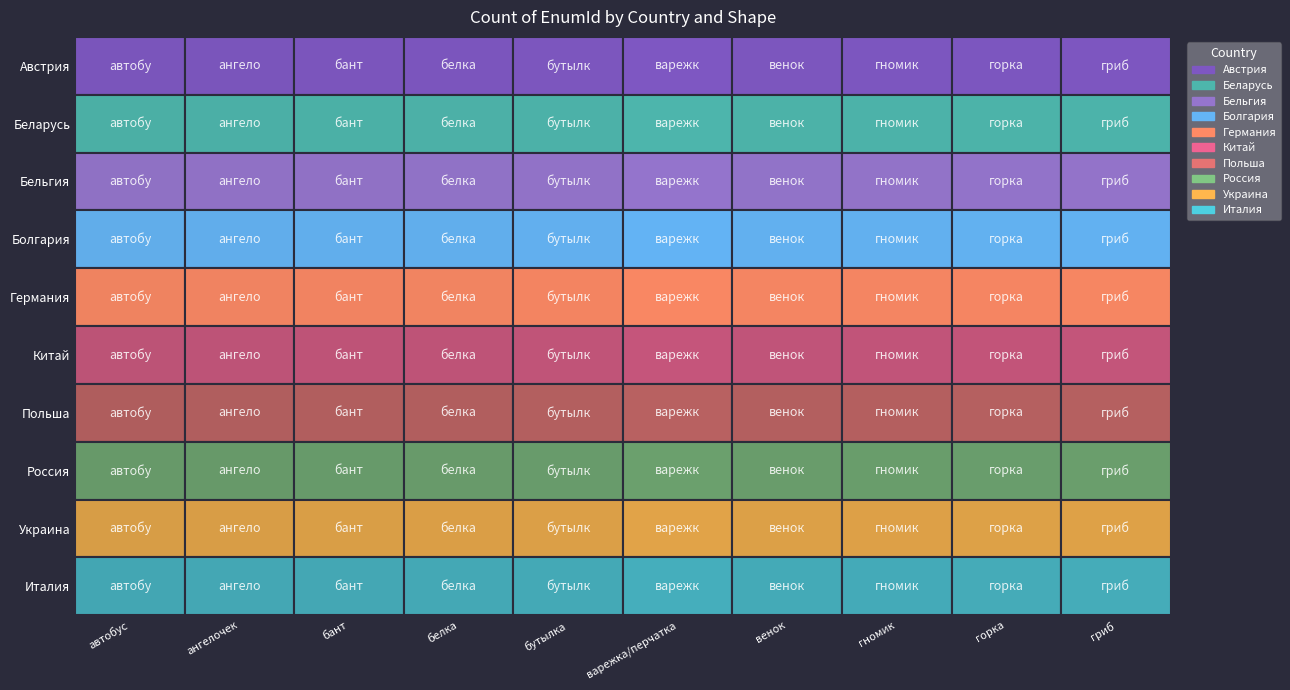

At автобус, list the series in order from smallest to largest.

Австрия, Беларусь, Бельгия, Болгария, Германия, Украина, Италия, Китай, Польша, Россия